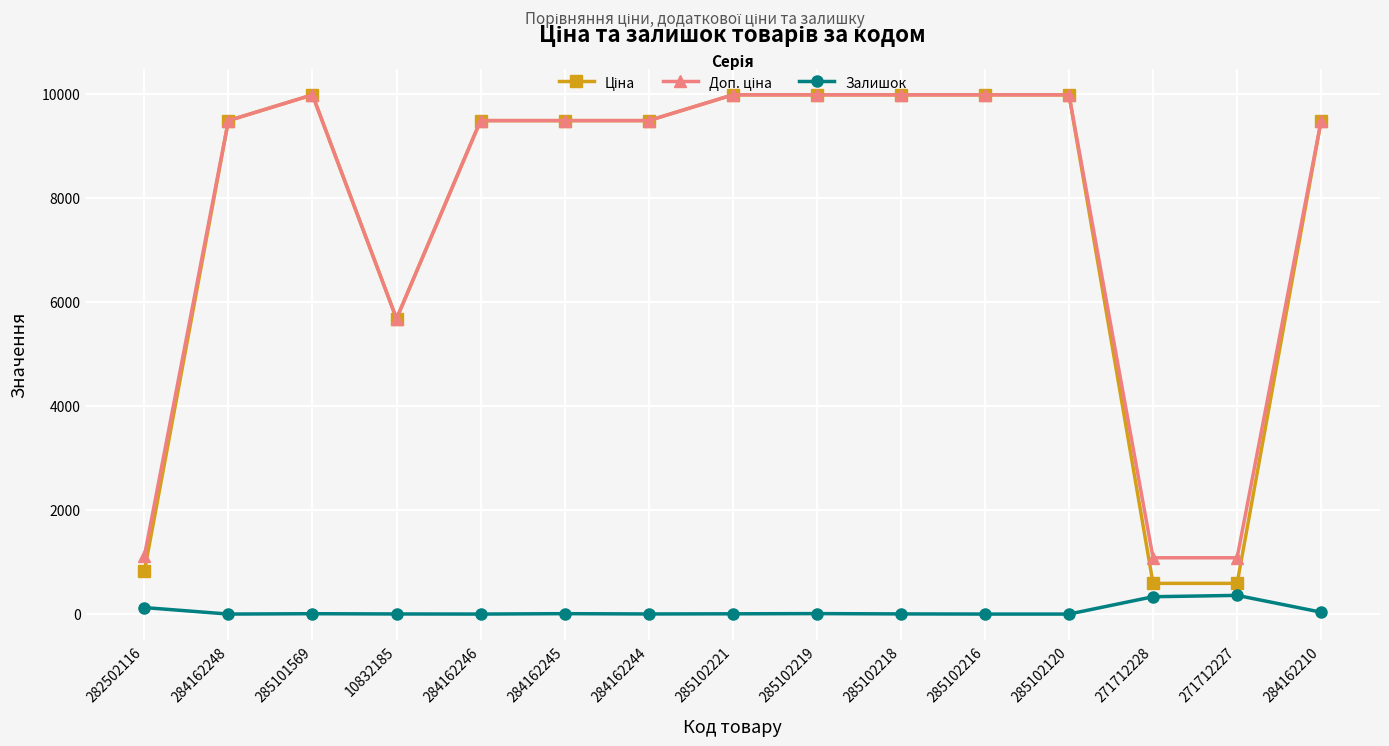

What is the difference between the maximum and minimum values in the Залишок series?

359.0